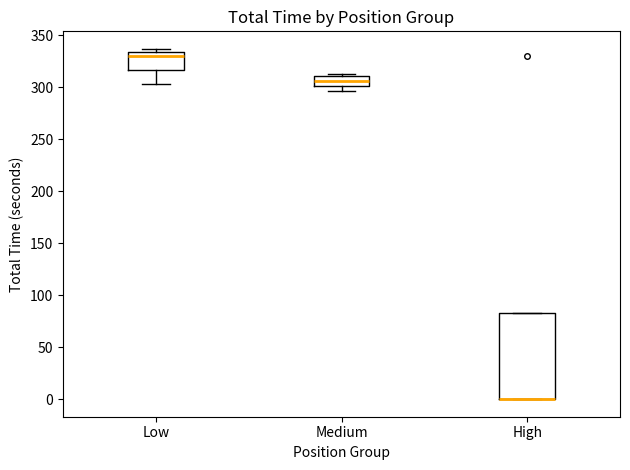

Which box is the tallest, from its lower edge to its upper edge?

High